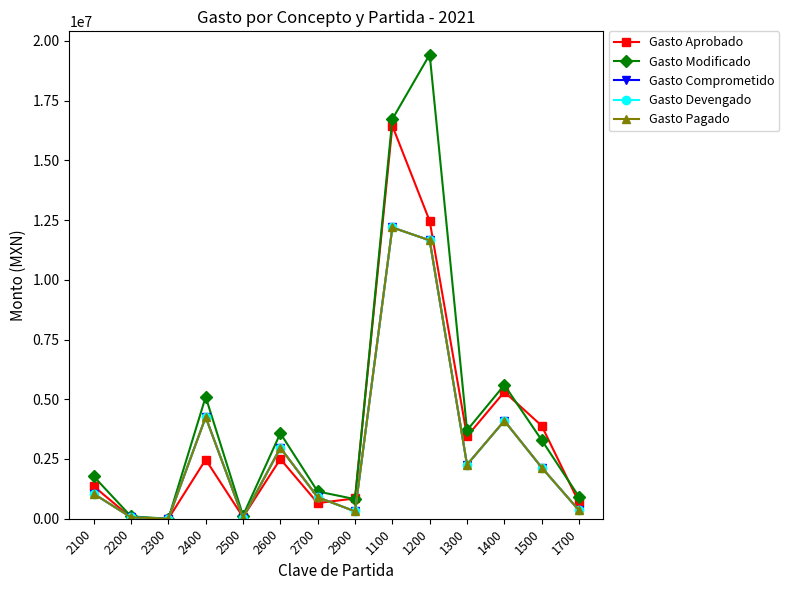

In Gasto Pagado, how many points are higher than both neighbors (excluding endpoints)?

4